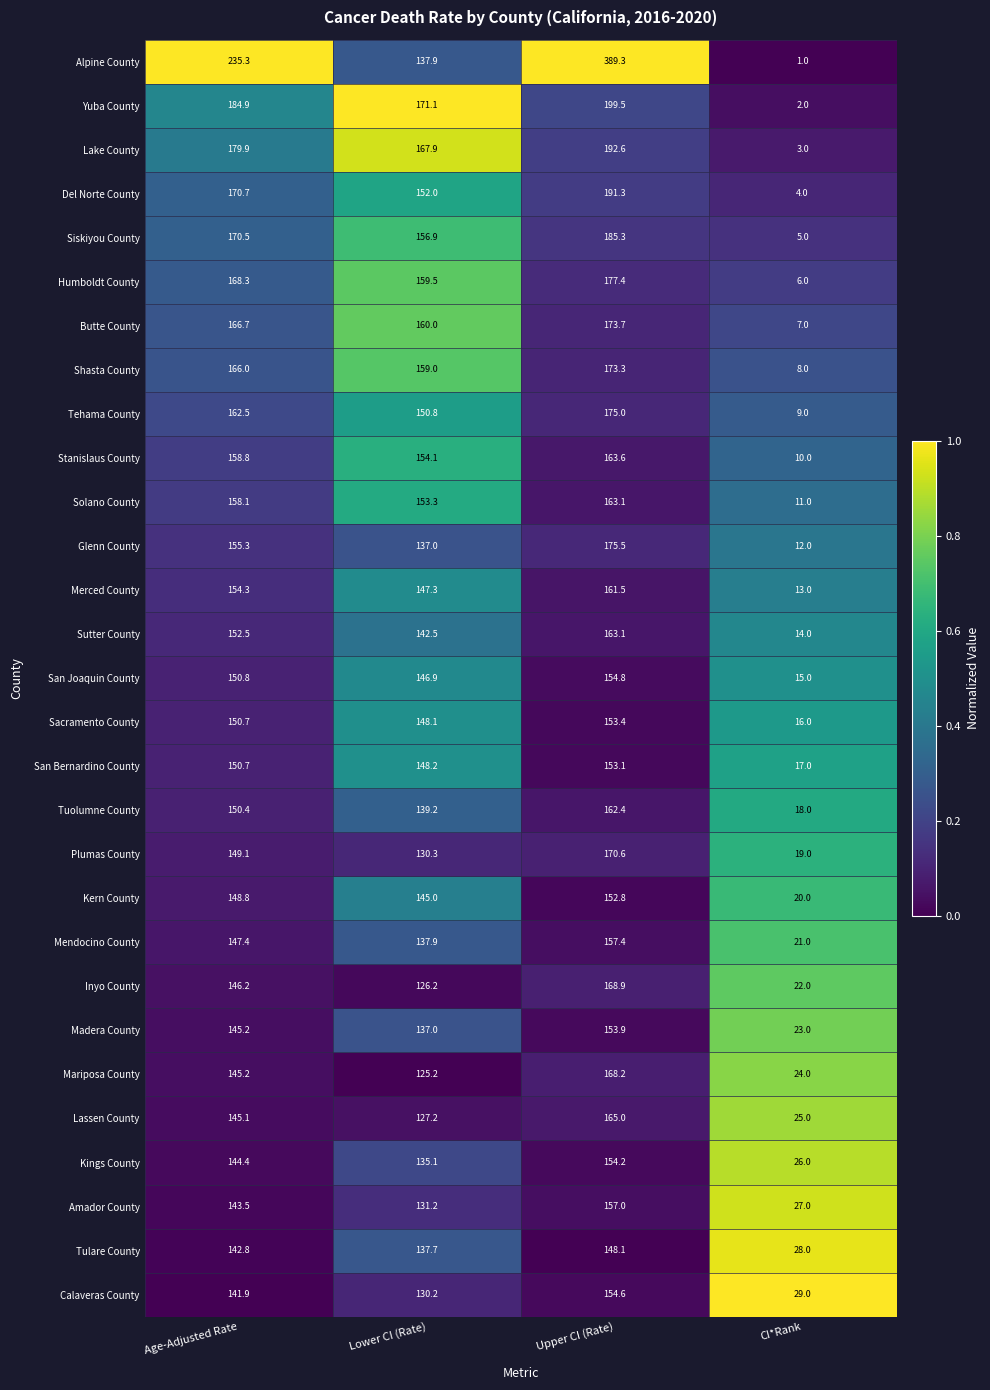

What is the difference between the maximum and second lowest values in the Butte County series?

13.7